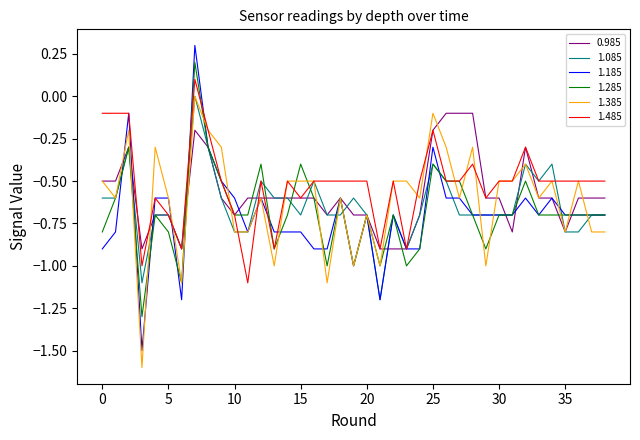

Which series has the widest spread of values?

1.185